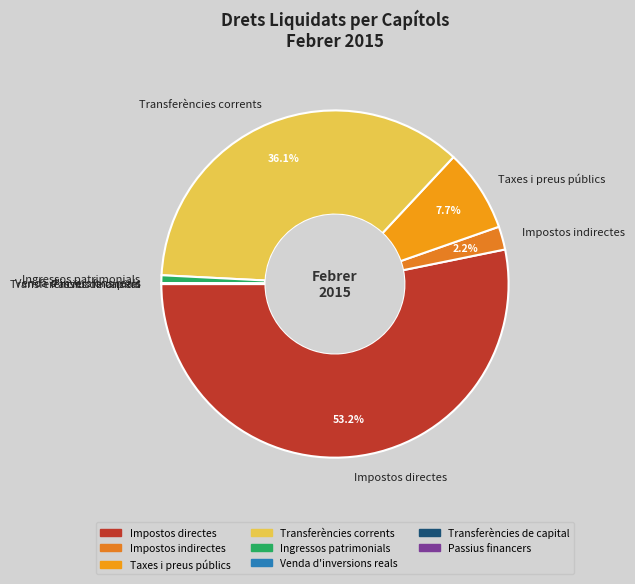

Which slice is the largest?

Impostos directes